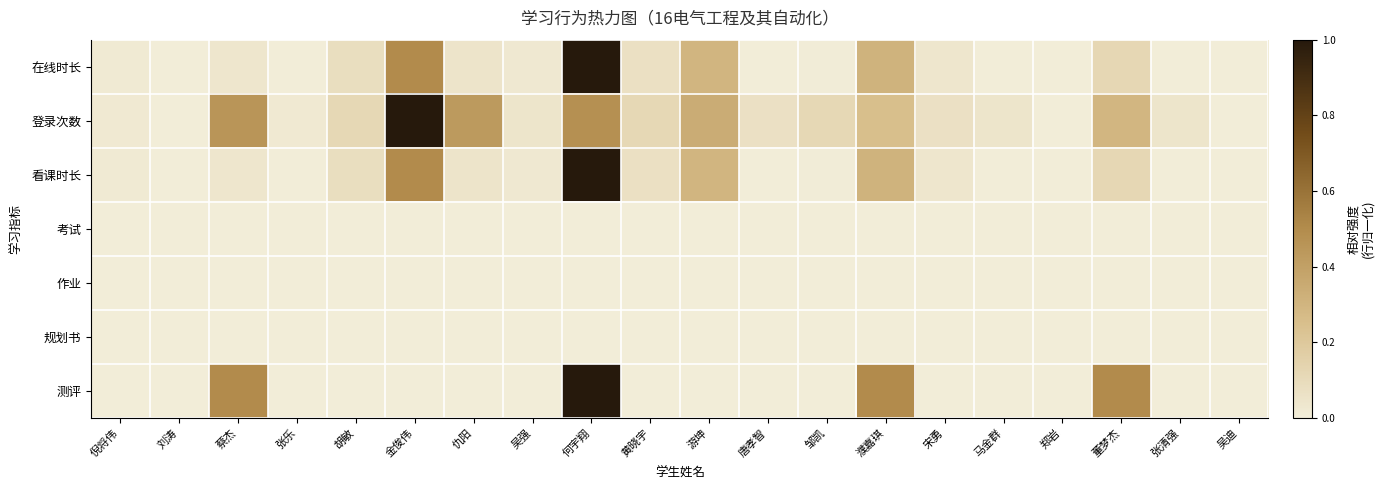

How many categories are shown in the chart?

20